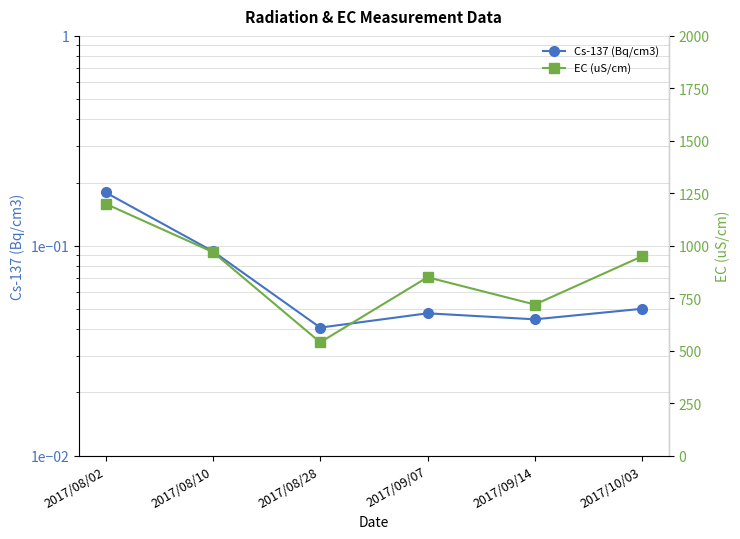

True or false: EC (uS/cm) and Cs-137 (Bq/cm3) intersect in this chart.

False